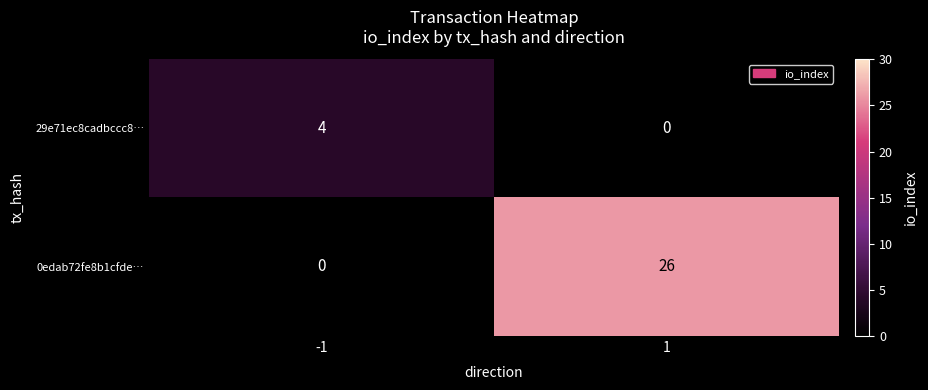

How many distinct data groups are displayed?

2